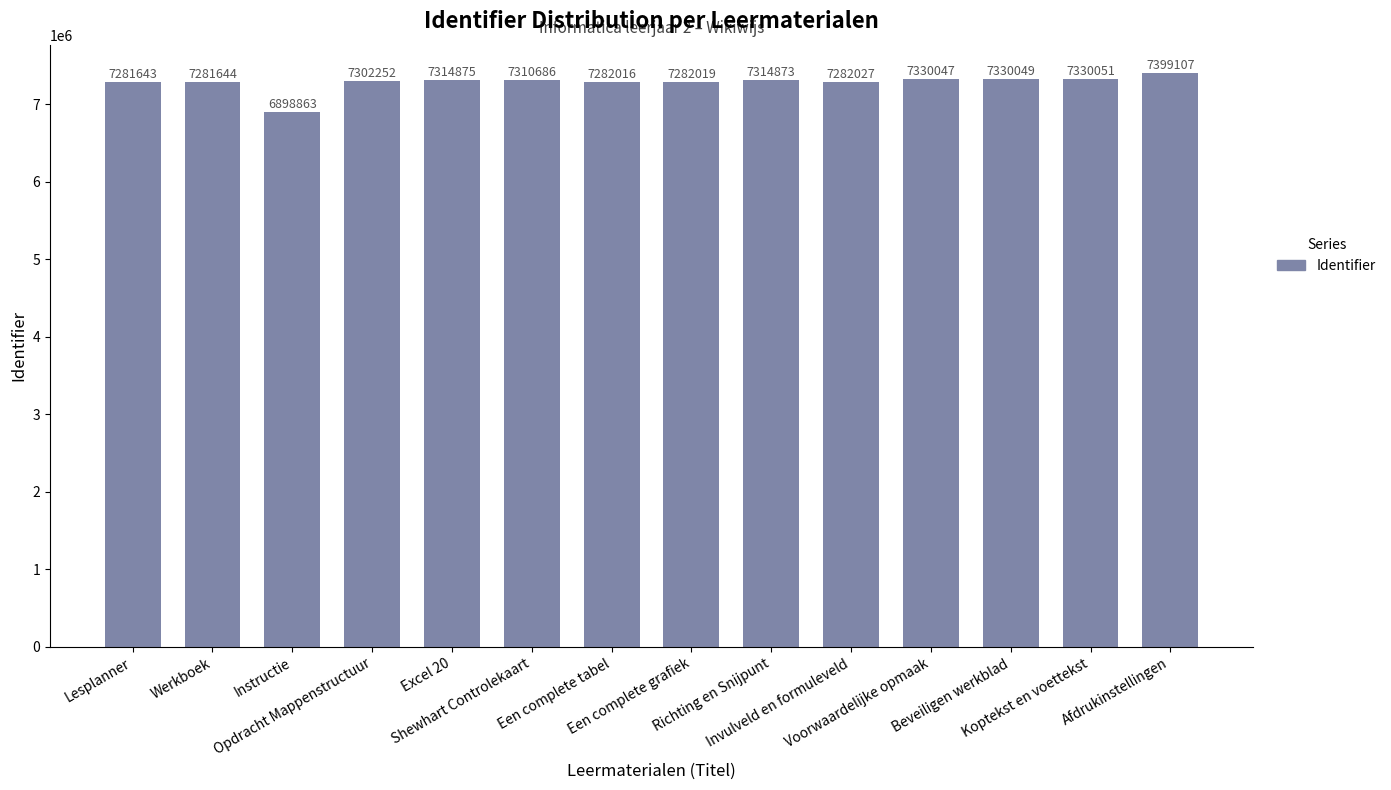

What is the label of the 7th bar from the right?

Een complete grafiek